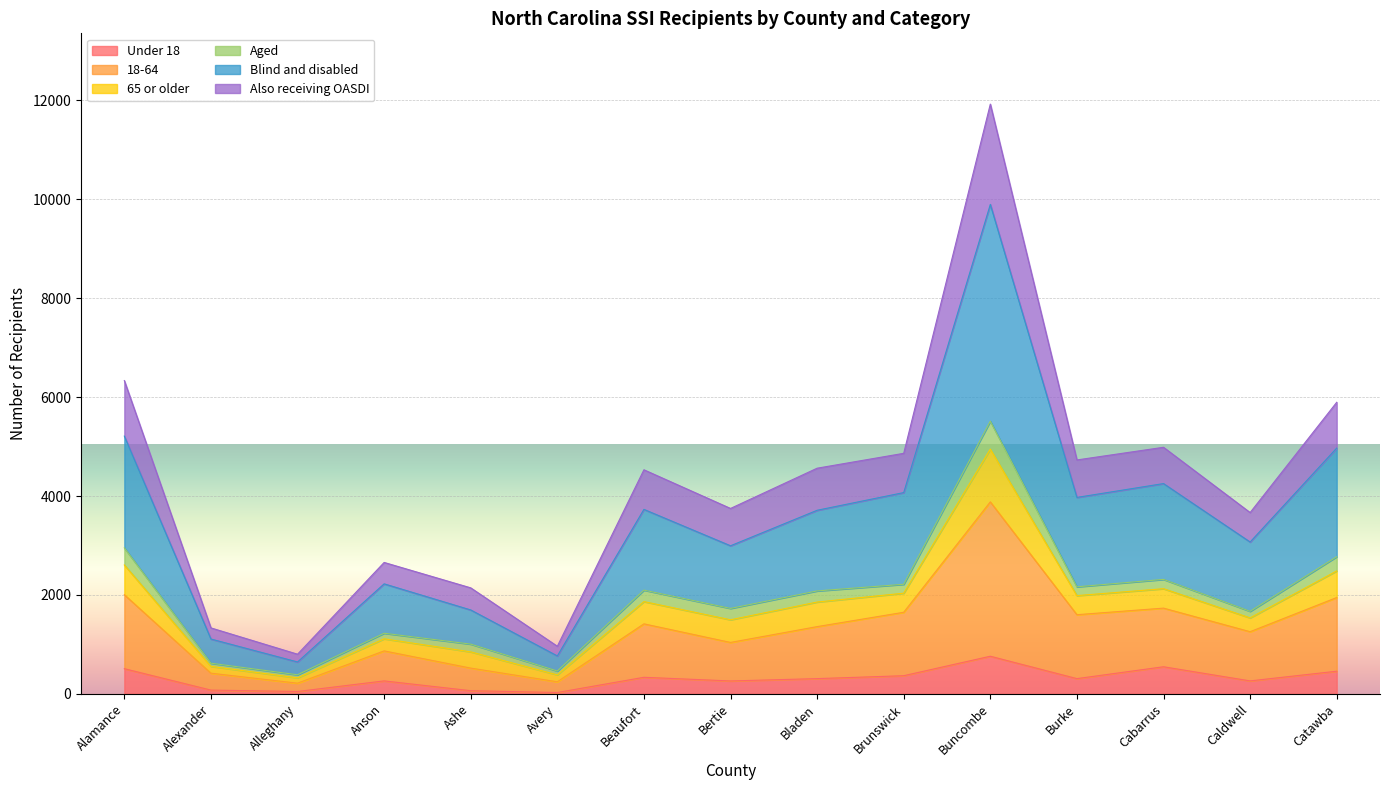

The Under 18 series shows 334 at Beaufort. True or false?

True